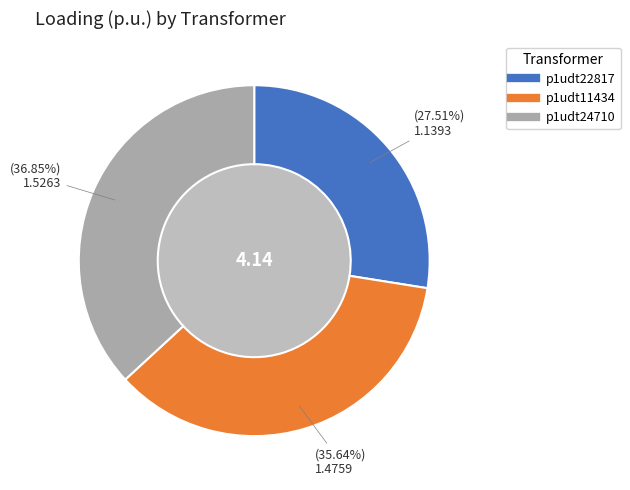

What is the ratio of the value at p1udt22817 to the value at p1udt24710?

0.7